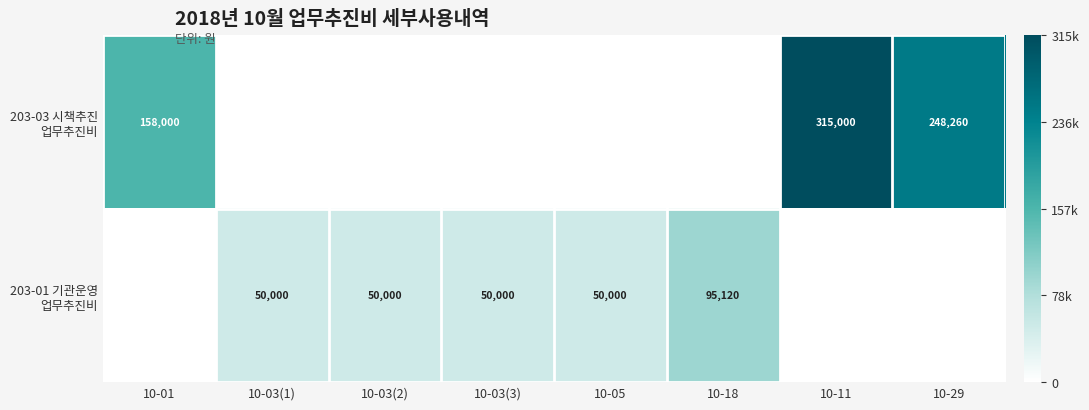

What is the sum of all 203-01 기관운영 업무추진비 values?

295120